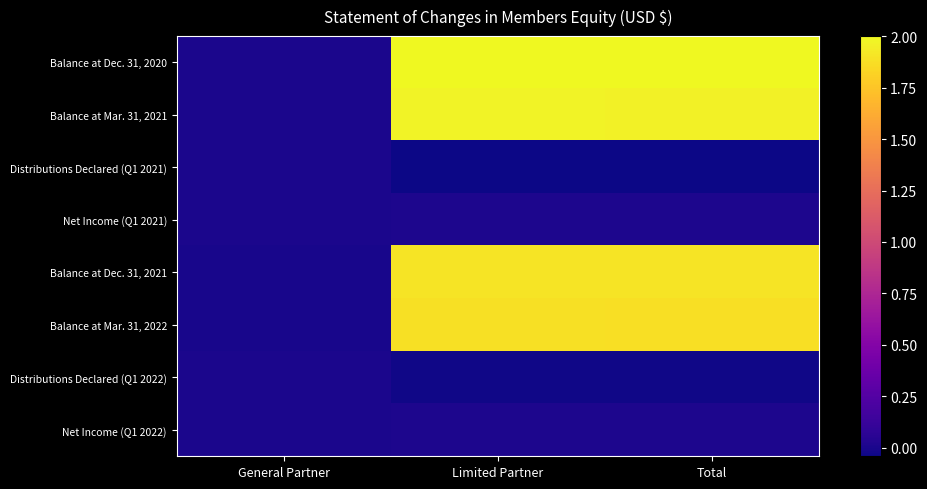

What is the smallest value displayed?

-416395